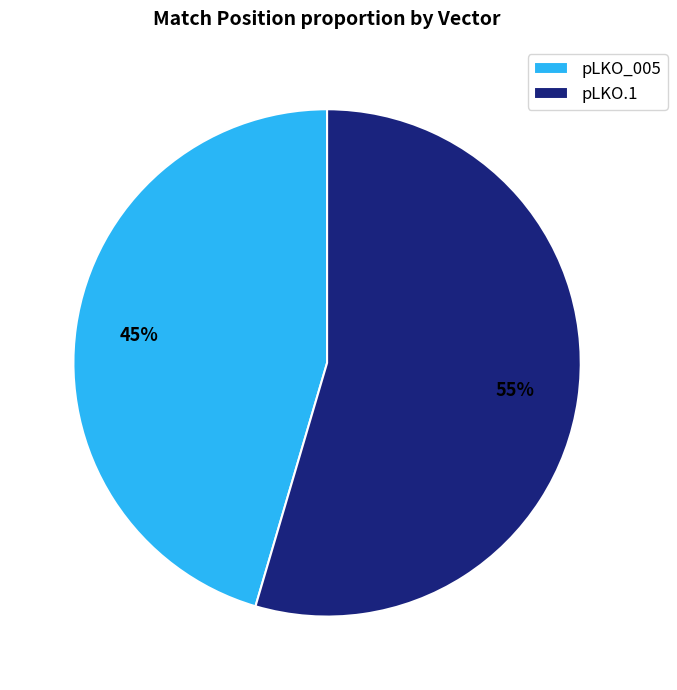

Do pLKO.1 and pLKO_005 together represent more than half of the pie?

Yes